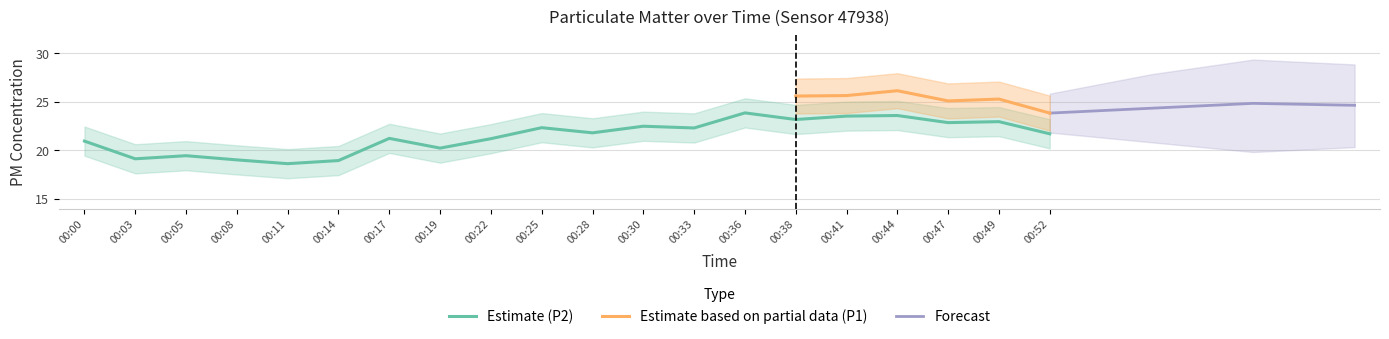

How many data points are less than 21?

7